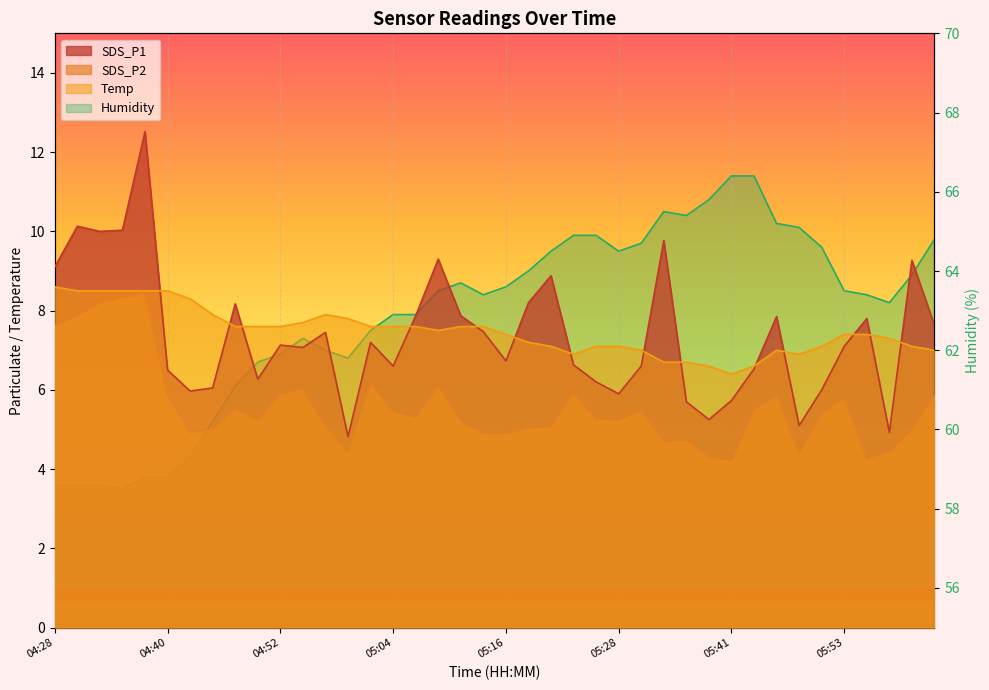

At which category does Humidity reach its first local peak?

04:54